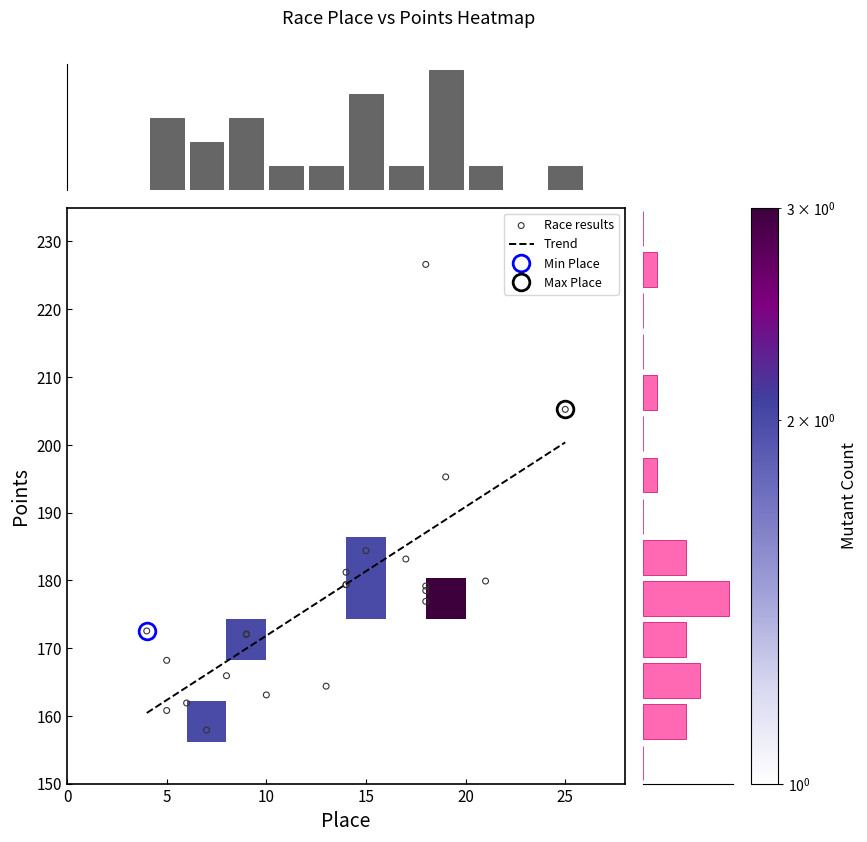

Reading right to left, extract all data points from this chart.

TOHOKU CX Project Inawashiro Round: 226.6	18.0
Rapha Nobeyama Supercross: 205.2	25.0
Rapha Nobeyama Supercross Day 2: 195.3	19.0
Kansai Cyclo-cross Makino Round: 168.2	5.0
Rapha Supercross Nobeyama (2016-26): 181.2	14.0
Rapha Supercross Nobeyama (2016-27): 184.4	15.0
Ibaraki Cyclo-cross Toride round: 172.1	9.0
TOHOKU CX Project SAGAE Round: 172.5	4.0
Starlight-cross: 160.8	5.0
Rapha Supercross Nobeyama Day 1 2017: 179.1	18.0
Rapha Supercross Nobeyama Day 2 2017: 179.9	21.0
Utsunomiya cyclo cross series: 176.9	18.0
Japanese National Championships 2017: 163.1	10.0
Ibaraki Cyclocross Toride Stage 2018: 161.9	6.0
KANSAI Cyclo Cross Makino Round 2018: 183.1	17.0
Japanese National Championships 2018: 178.5	18.0
Rapha Supercross Nobeyama 2019: 179.4	14.0
Grand Prix Kosice: 179.4	14.0
Kansai Cyclo Cross Makino Round 2020: 165.9	8.0
Japanese National Championships 2020: 172.0	9.0
Rapha Supercross Nobeyama 2021: 157.9	7.0
Japanese National Championships 2021: 164.4	13.0